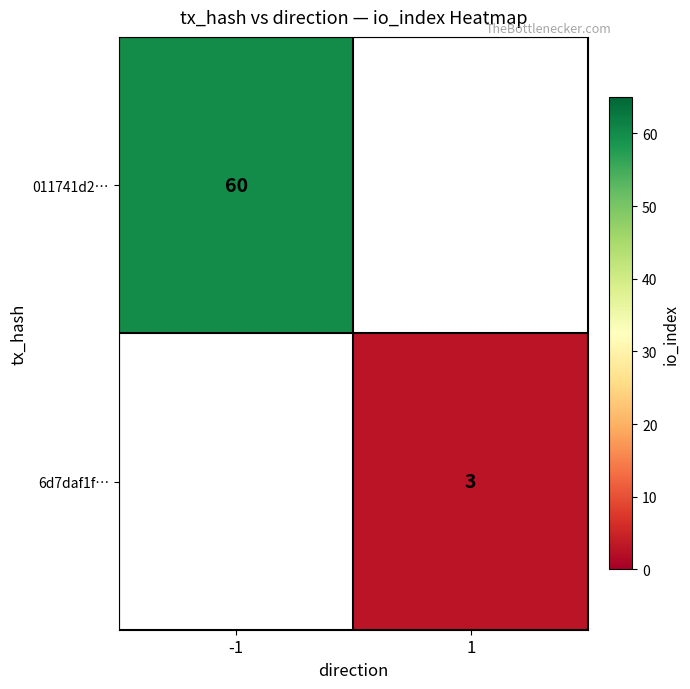

At how many categories does at least one series exceed 26?

1